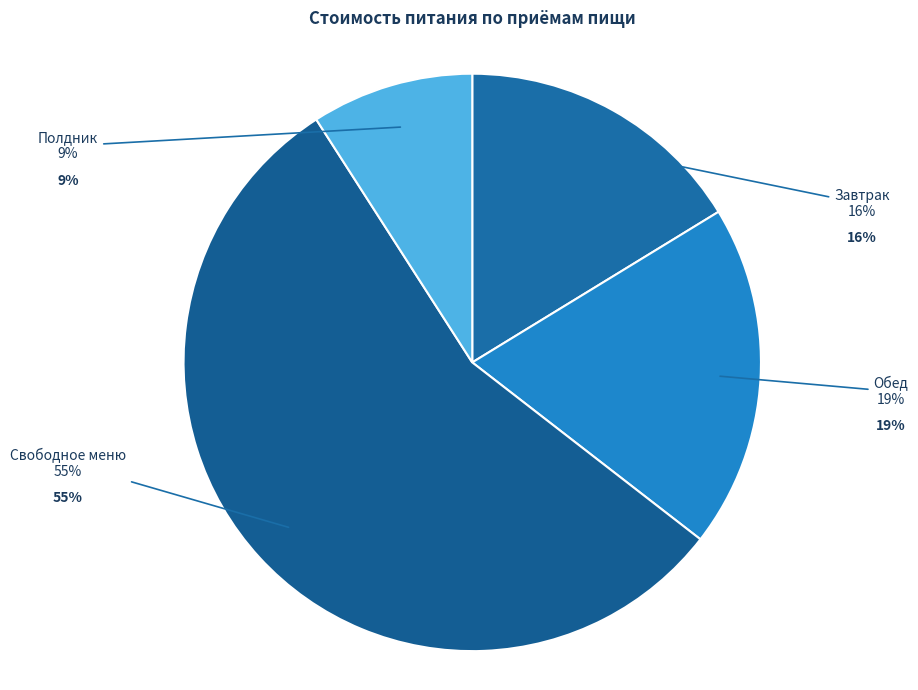

To the nearest percent, what is the average slice percentage?

25%